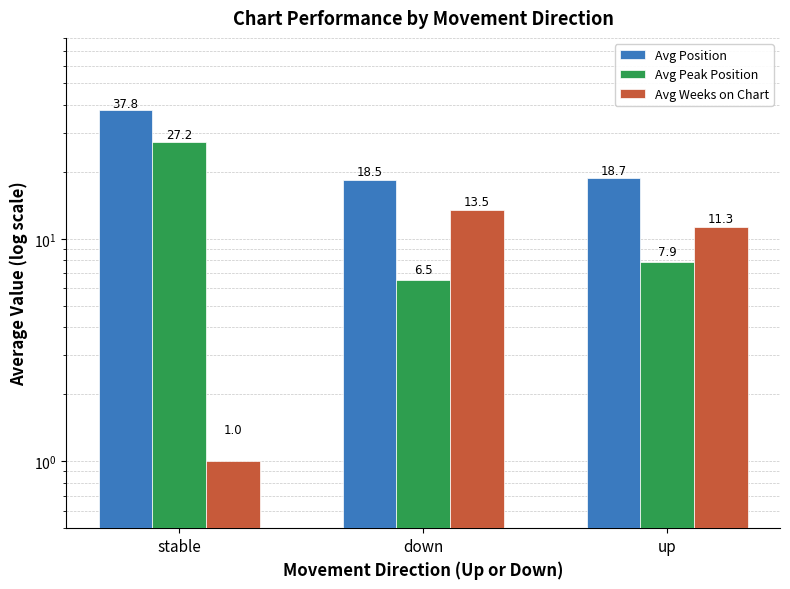

What is the label of the 3rd bar from the right?

stable